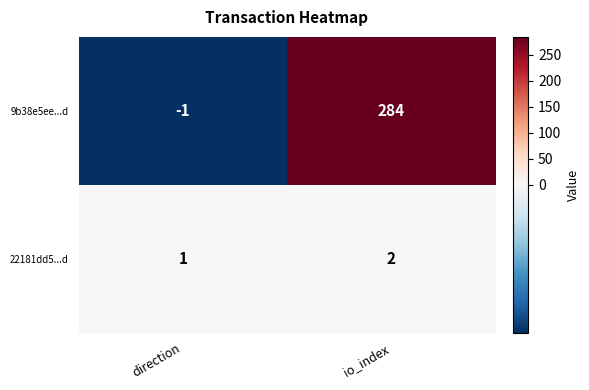

Is it true that 9b38e5ee...d equals -1 at direction?

True